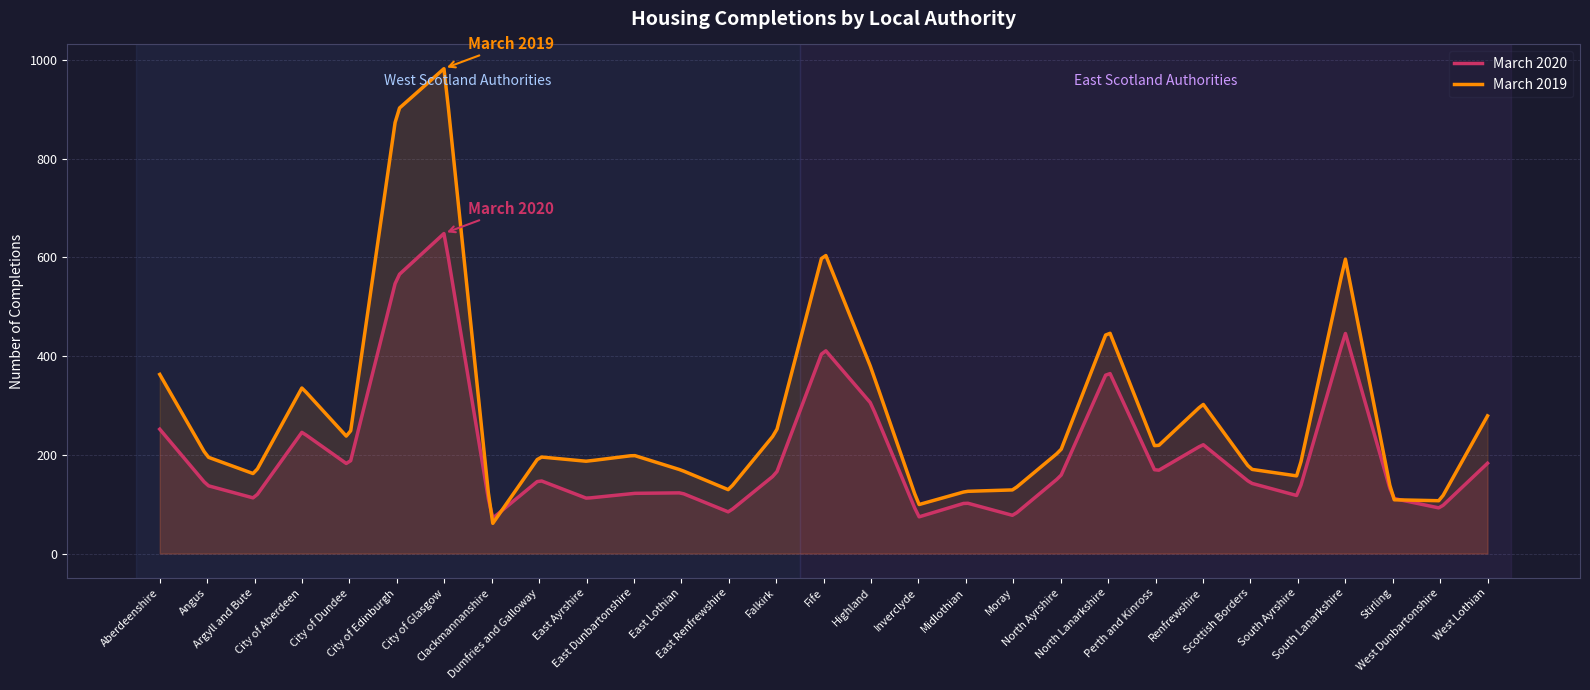

The value of March 2020 at Perth and Kinross is 81. True or false?

False